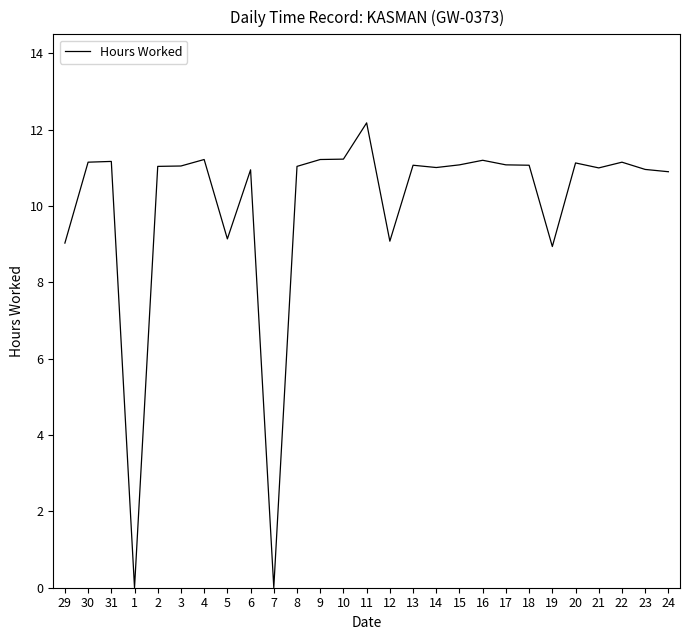

What is the approximate value at 30?

11.2